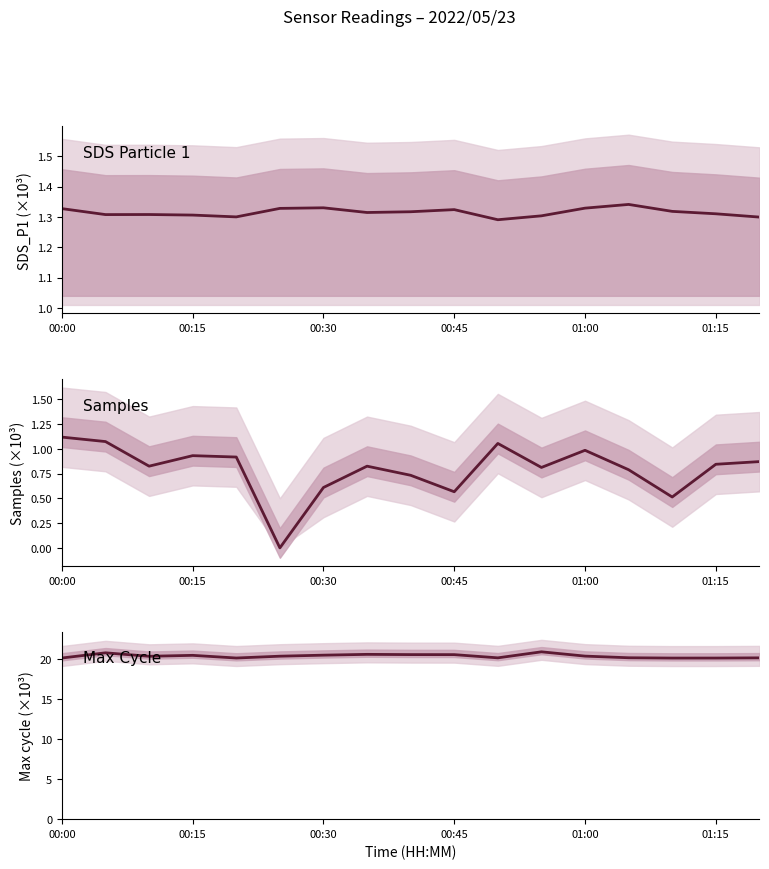

What is the average value of the SDS_P1 series?

1.3